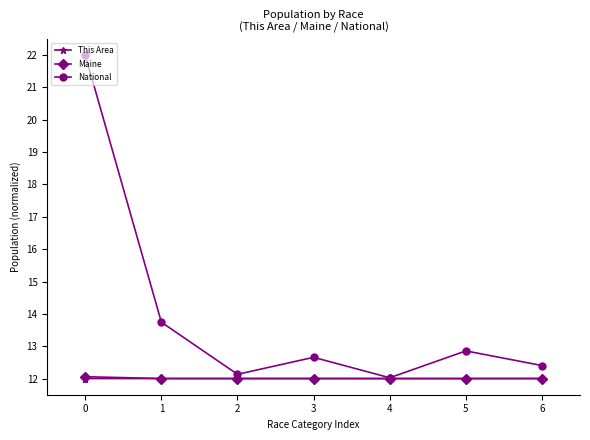

What is the sum of the Maine values at 6 and 4?

24.0